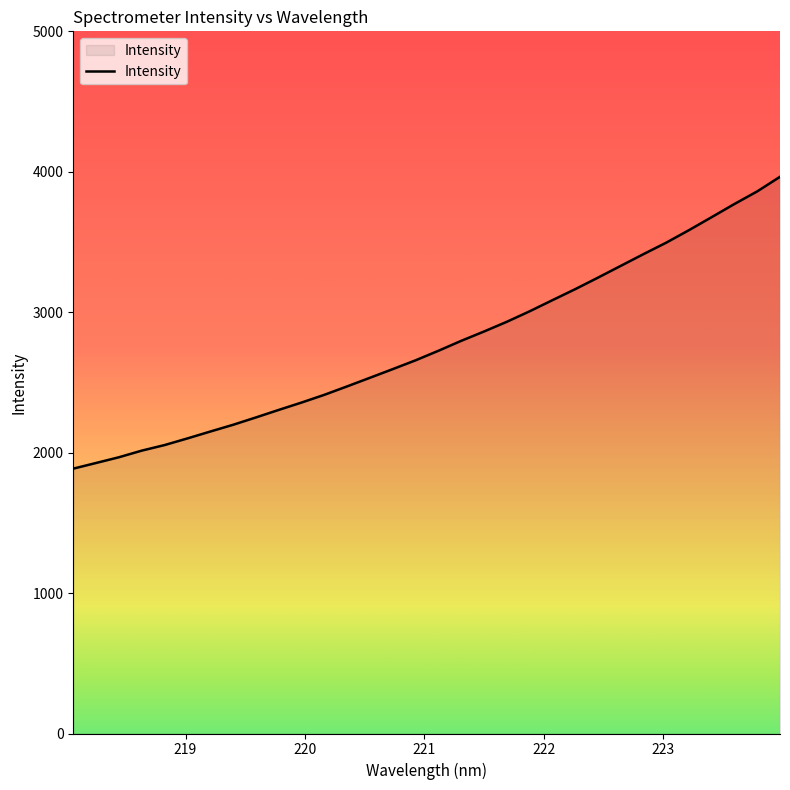

What is the greatest value displayed?

3964.2